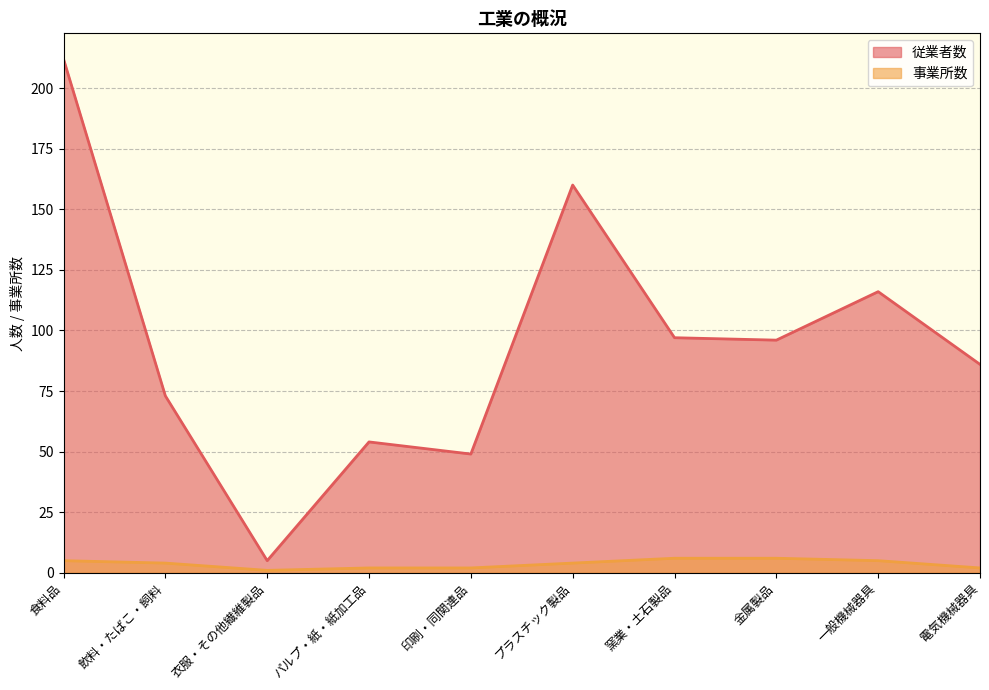

Between 食料品 and 電気機械器具, which series saw the biggest shift?

従業者数